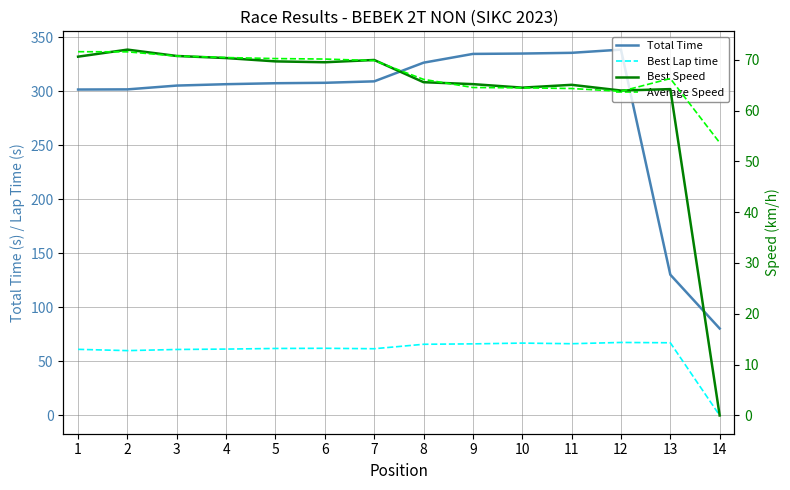

List the labels in order of Average Speed value, smallest first.

14, 12, 11, 10, 9, 8, 13, 7, 6, 5, 4, 3, 2, 1